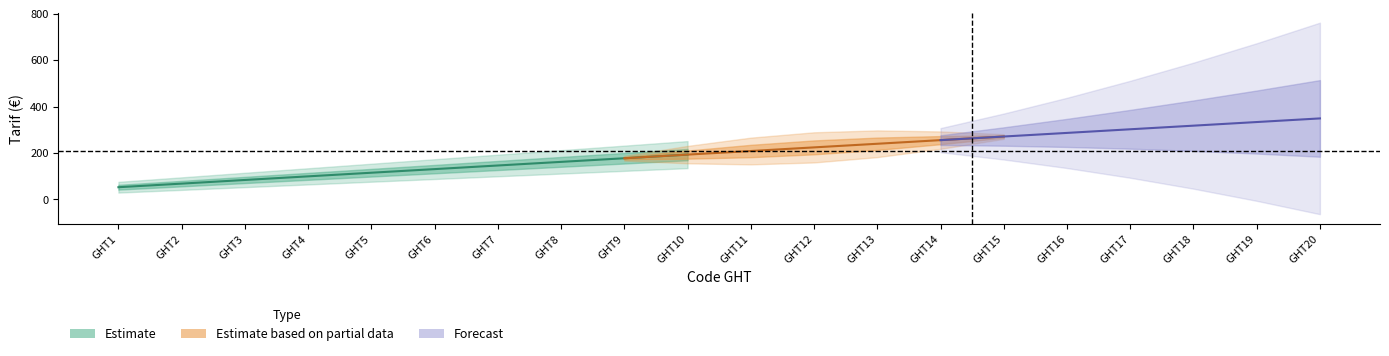

What is the difference between the maximum and minimum values?

296.4